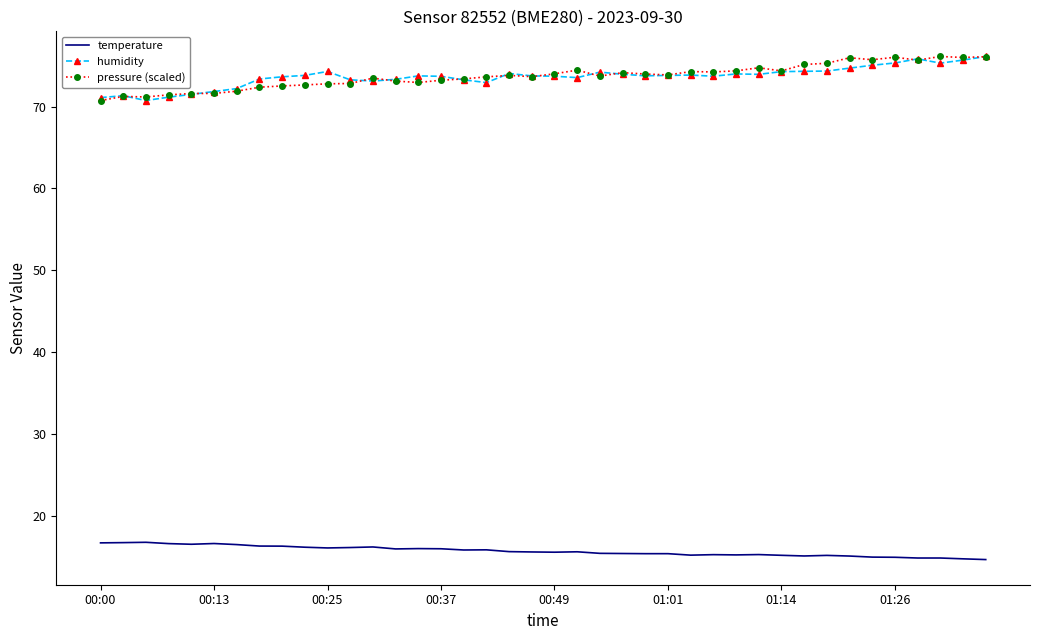

What is the sum of all temperature values?

627.7